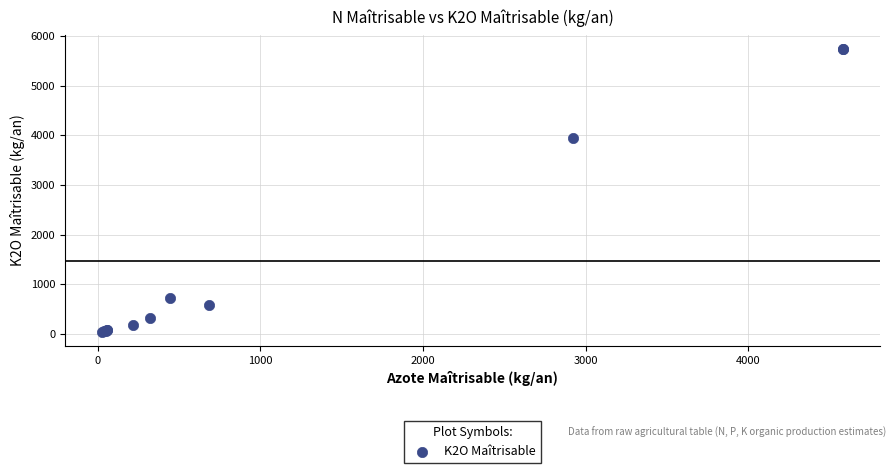

What Y value in the scatter plot is closest to 2891?

3951.1